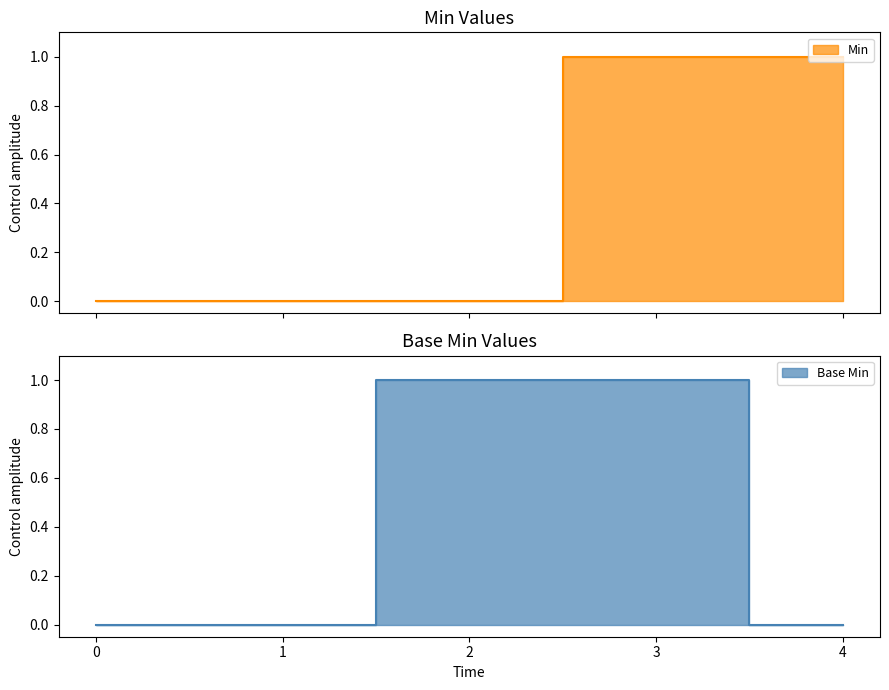

What is the value of the Base Min point at the 4th from the left?

1